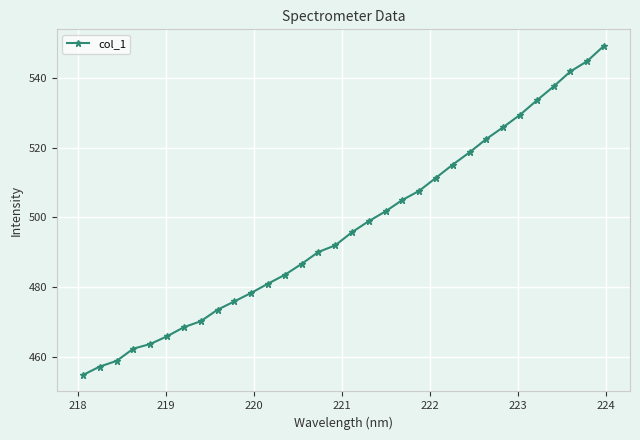

What is the minimum value shown in the chart?

455.0